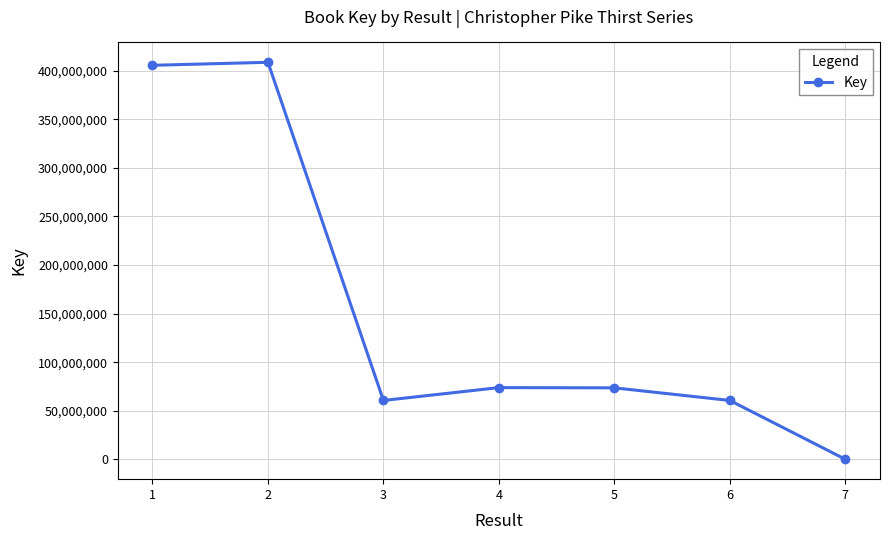

What is the change in value from 2 to 5?

-335002069